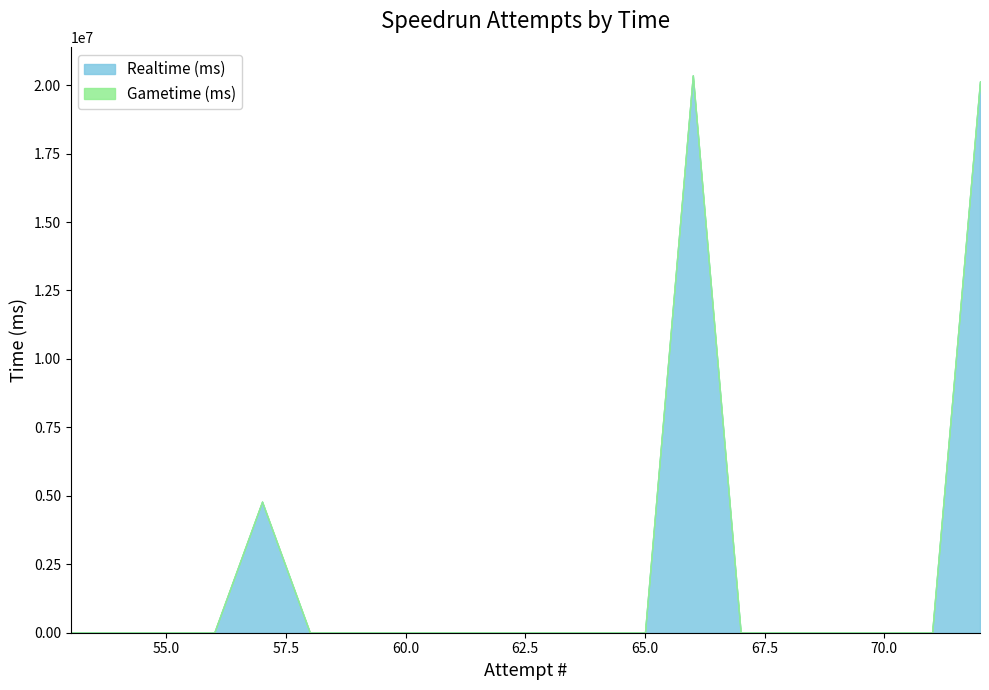

Which series changed the most between 67 and 55?

Realtime (ms)